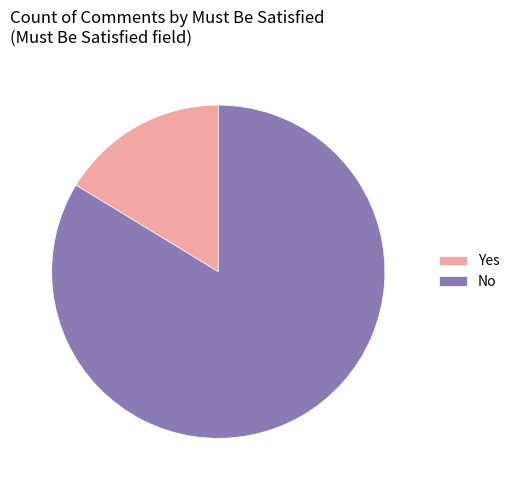

What is the ratio of the value at No to the value at Yes?

5.1